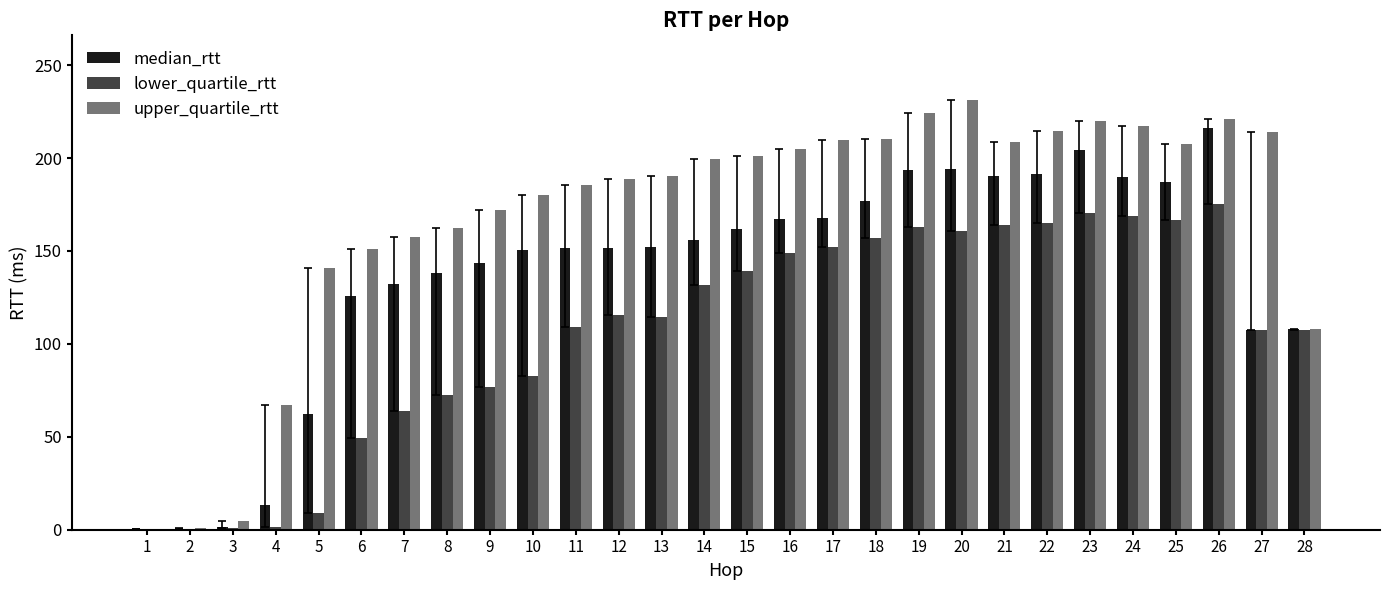

How many data points does each series have?

28